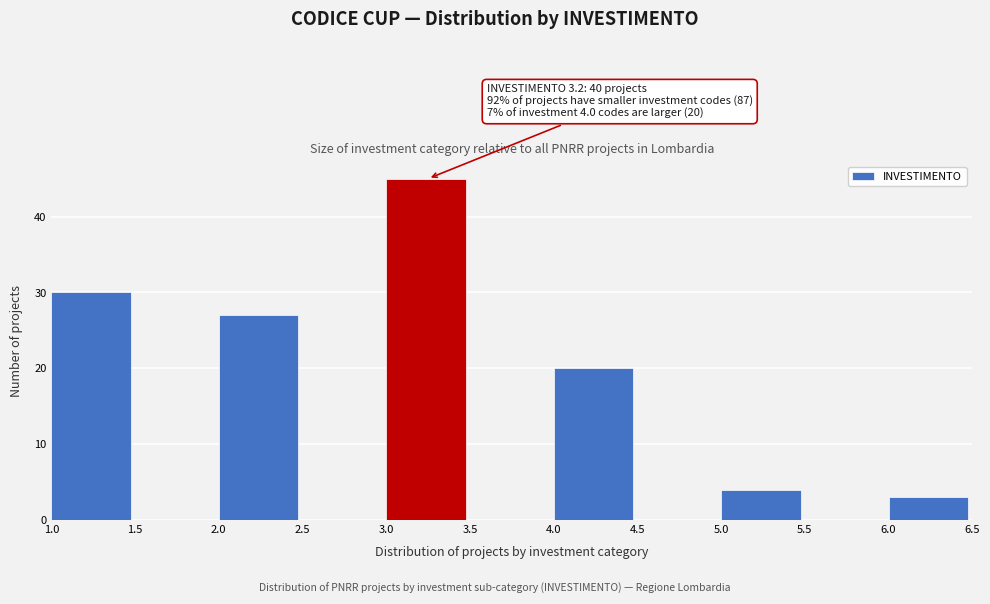

Over which range of the x-axis is the bar tallest?

3.0 to 3.5